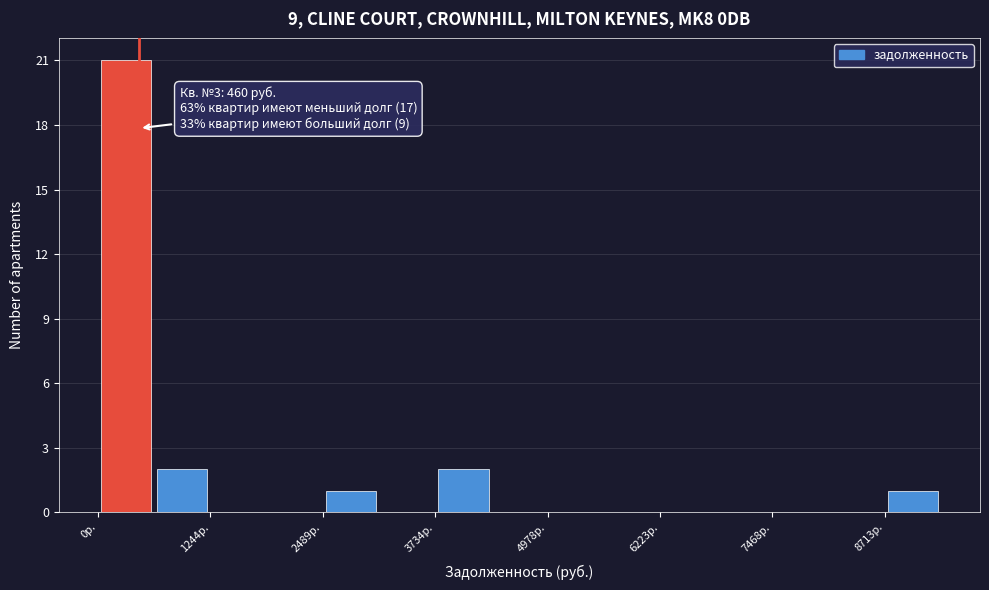

Read against the x-axis, roughly where is the centre of the tallest bar?

400